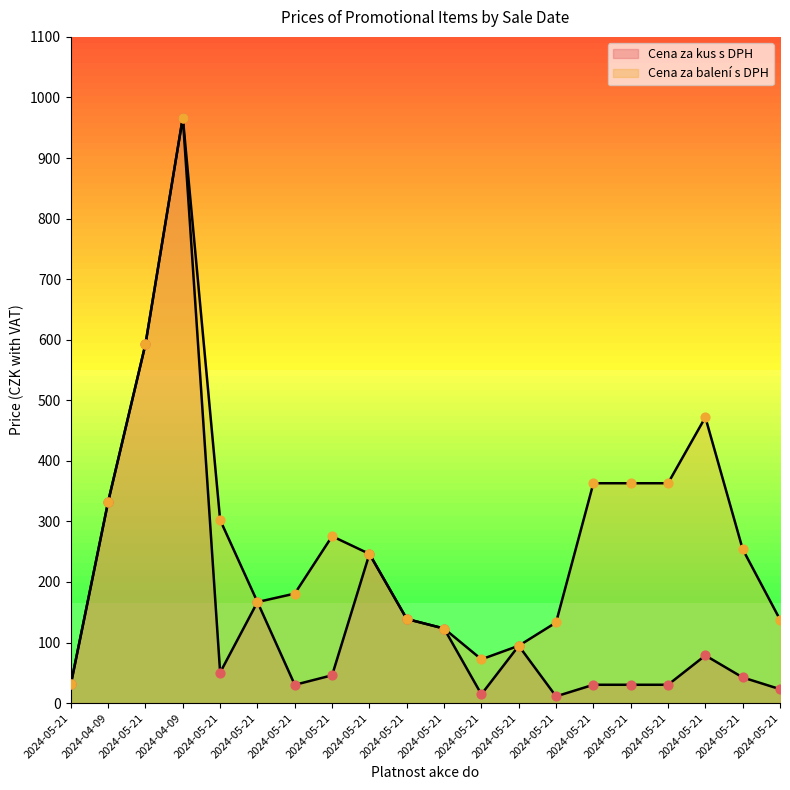

What are all the series names shown in the legend?

Cena za kus s DPH, Cena za balení s DPH